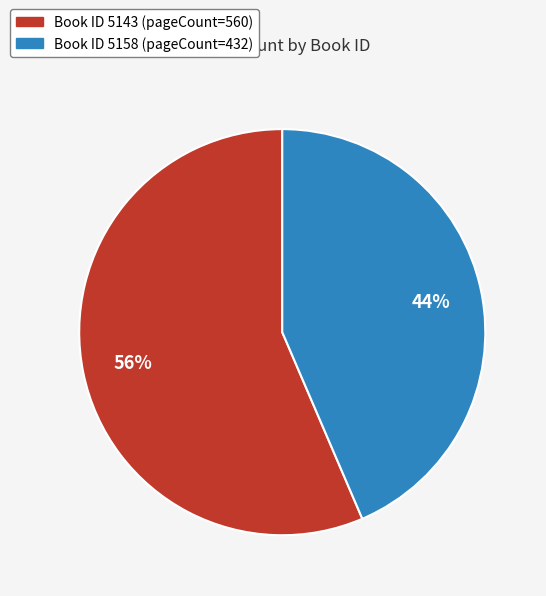

Is there a majority slice in this chart?

Yes